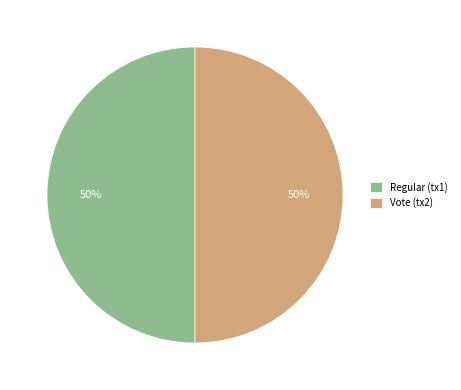

To the nearest percent, what is the difference between the Vote and Regular slice percentages?

0%